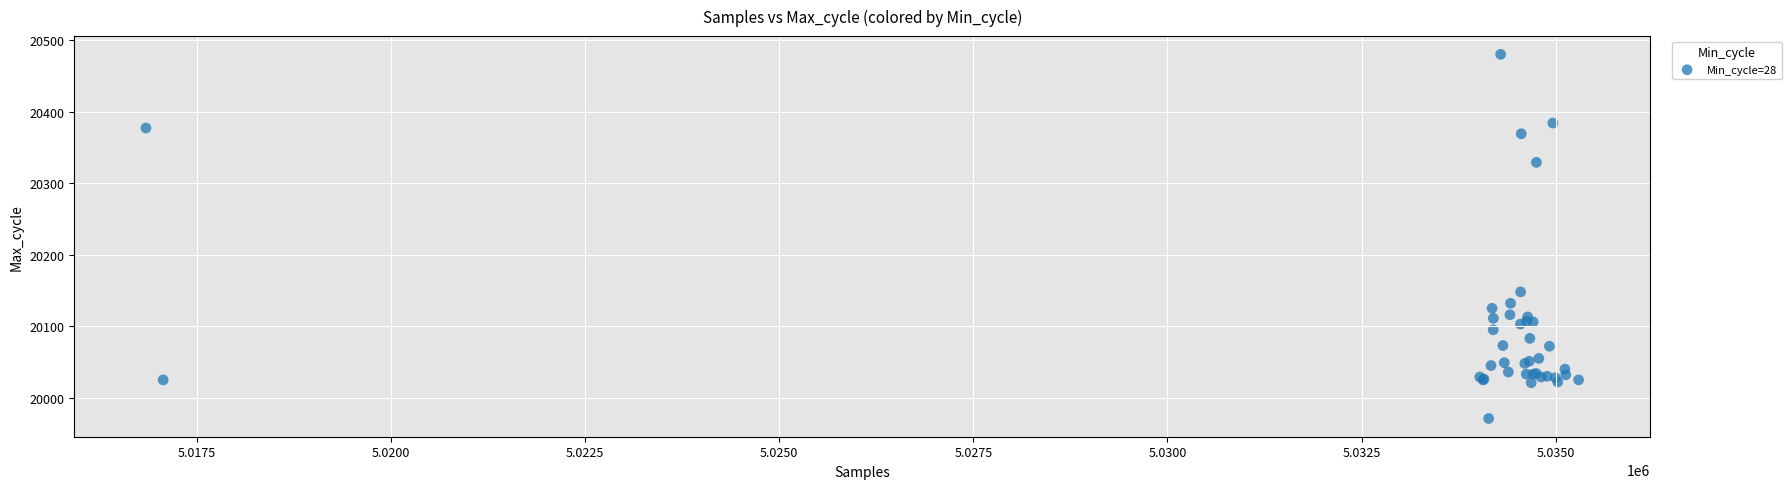

What Y value in the scatter plot is closest to 20225?

20148